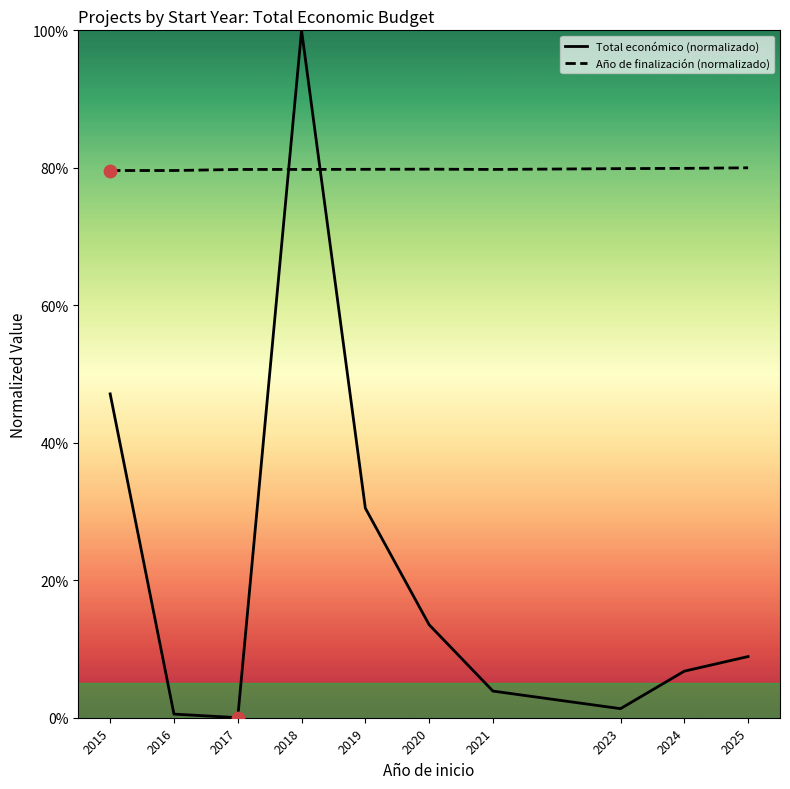

What is the total value across all series at 2025?

88.9